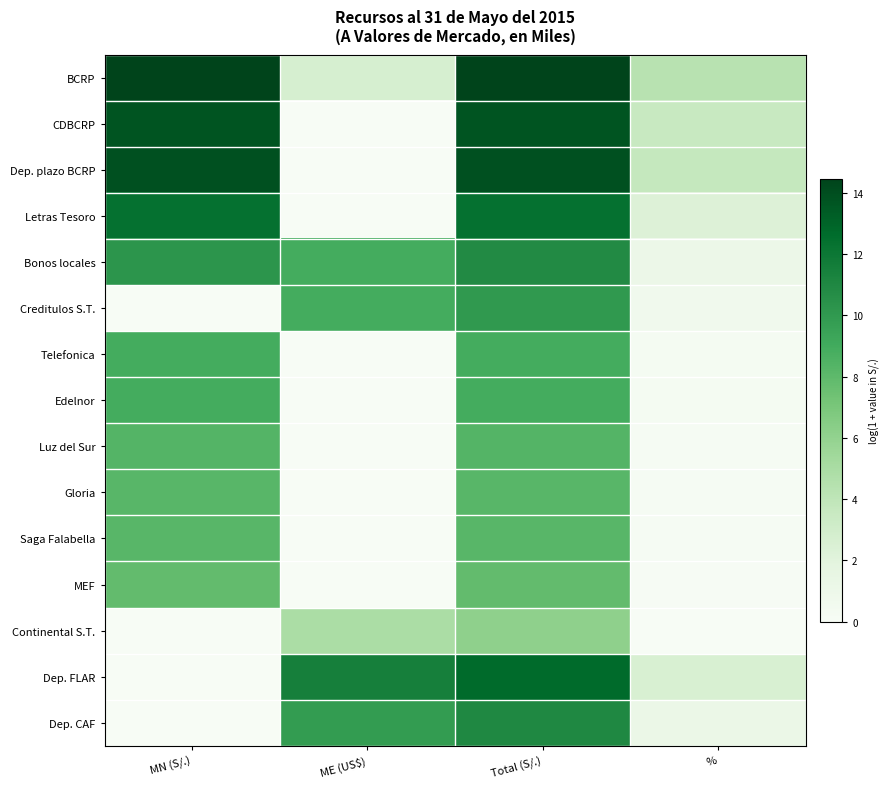

Reading left to right, list all the values displayed in this chart.

BCRP: MN (S/.)=14.5	ME (US$)=2.7	Total (S/.)=14.5	%=4.3
CDBCRP: MN (S/.)=13.7	ME (US$)=0.0	Total (S/.)=13.7	%=3.6
Dep. plazo BCRP: MN (S/.)=13.8	ME (US$)=0.0	Total (S/.)=13.8	%=3.7
Letras Tesoro: MN (S/.)=12.3	ME (US$)=0.0	Total (S/.)=12.3	%=2.3
Bonos locales: MN (S/.)=10.3	ME (US$)=8.9	Total (S/.)=10.9	%=1.1
Creditulos S.T.: MN (S/.)=0.0	ME (US$)=8.9	Total (S/.)=10.0	%=0.6
Telefonica: MN (S/.)=8.9	ME (US$)=0.0	Total (S/.)=8.9	%=0.3
Edelnor: MN (S/.)=8.9	ME (US$)=0.0	Total (S/.)=8.9	%=0.2
Luz del Sur: MN (S/.)=8.3	ME (US$)=0.0	Total (S/.)=8.3	%=0.1
Gloria: MN (S/.)=8.2	ME (US$)=0.0	Total (S/.)=8.2	%=0.1
Saga Falabella: MN (S/.)=8.2	ME (US$)=0.0	Total (S/.)=8.2	%=0.1
MEF: MN (S/.)=7.8	ME (US$)=0.0	Total (S/.)=7.8	%=0.1
Continental S.T.: MN (S/.)=0.0	ME (US$)=5.0	Total (S/.)=6.1	%=0.0
Dep. FLAR: MN (S/.)=0.0	ME (US$)=11.5	Total (S/.)=12.7	%=2.6
Dep. CAF: MN (S/.)=0.0	ME (US$)=9.9	Total (S/.)=11.0	%=1.2